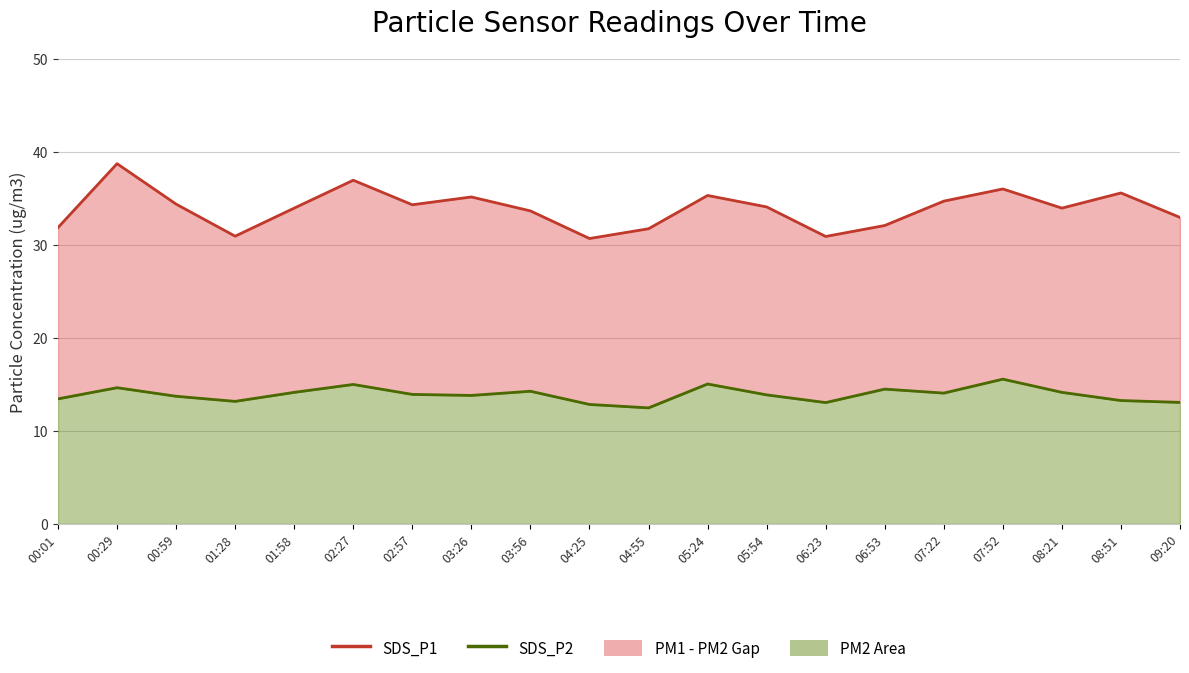

Is the value of SDS_P1 line at 03:56 greater than the value of SDS_P2 line at 09:20?

Yes